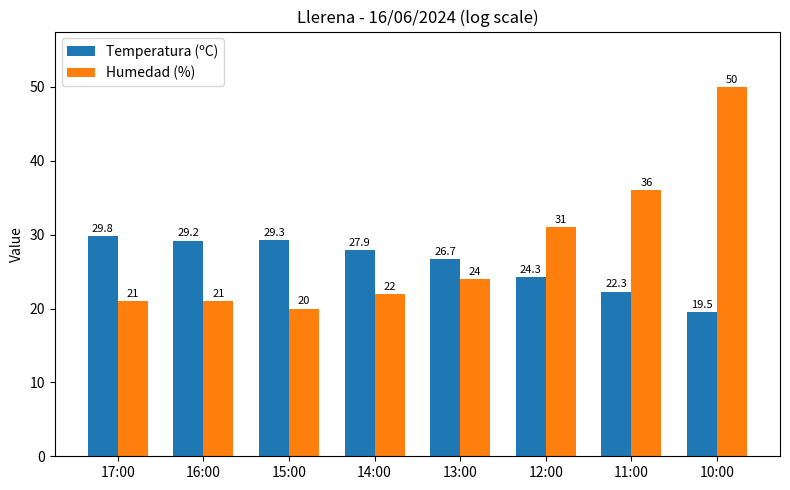

List the series in order of their overall mean, highest first.

Humedad (%), Temperatura (ºC)